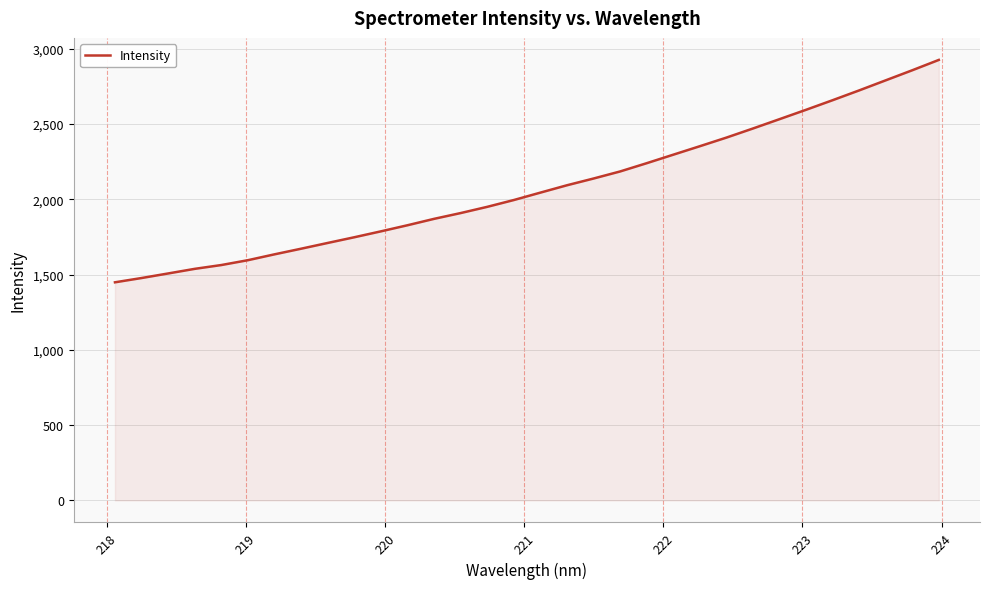

What is the greatest value displayed?

2926.3